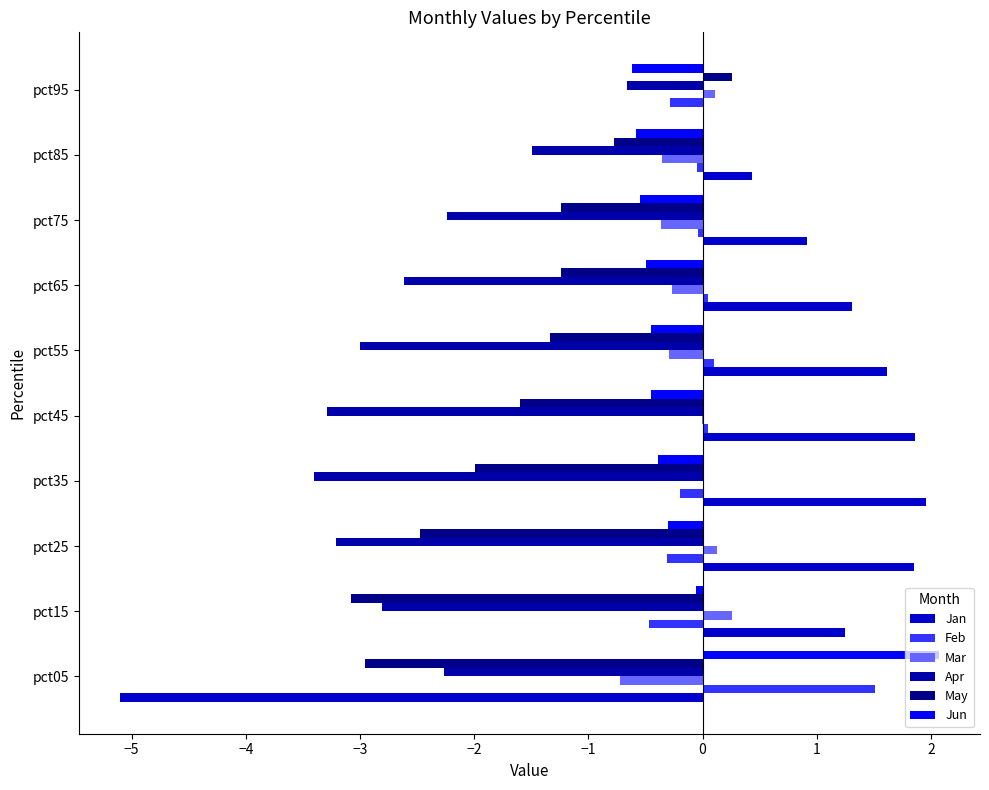

At which label does Feb reach its peak?

pct05